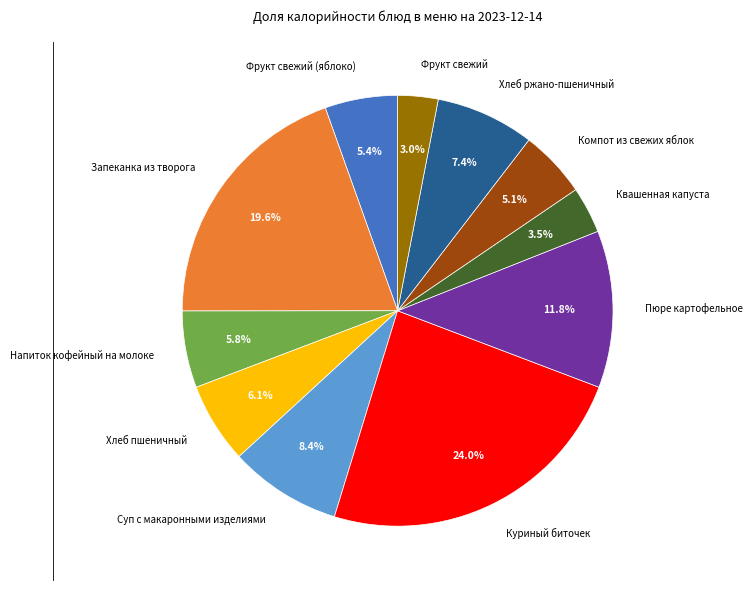

To the nearest percent, what is the combined percentage of Компот из свежих яблок and Хлеб пшеничный?

11%